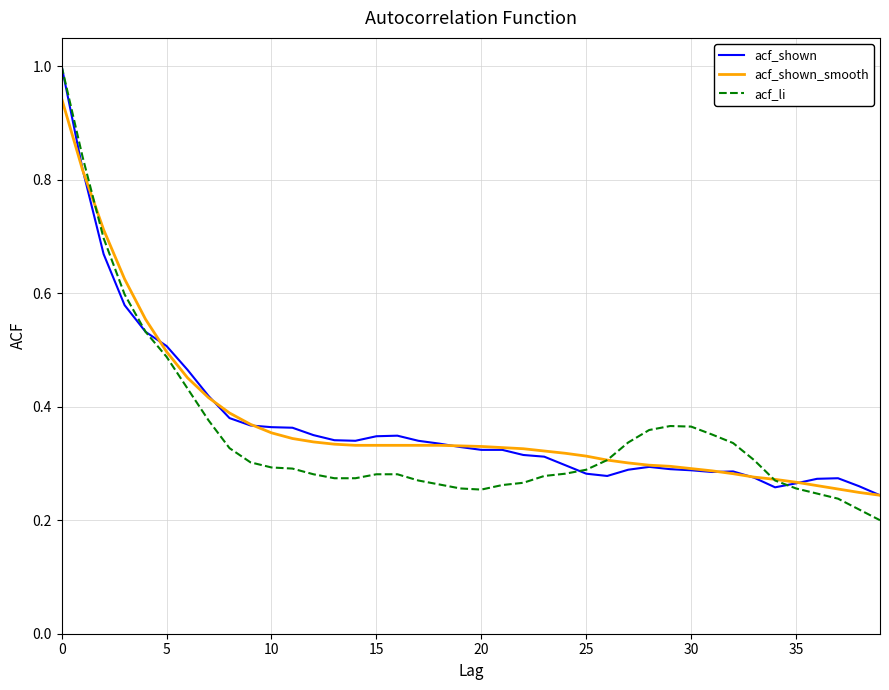

Which series has the widest spread of values?

acf_li